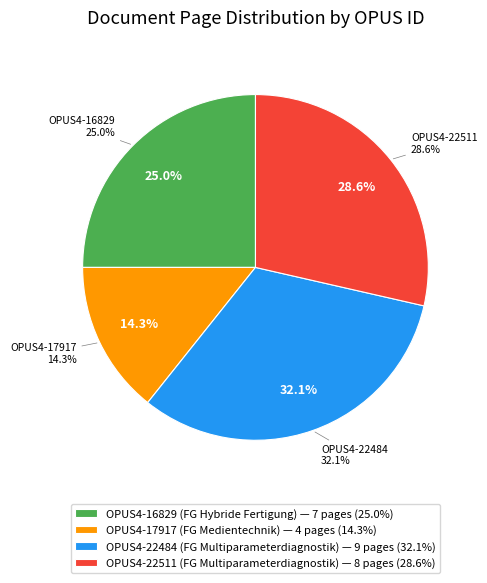

What is the change in value from OPUS4-22484
(FG Multiparameterdiagnostik) to OPUS4-22511
(FG Multiparameterdiagnostik)?

-1